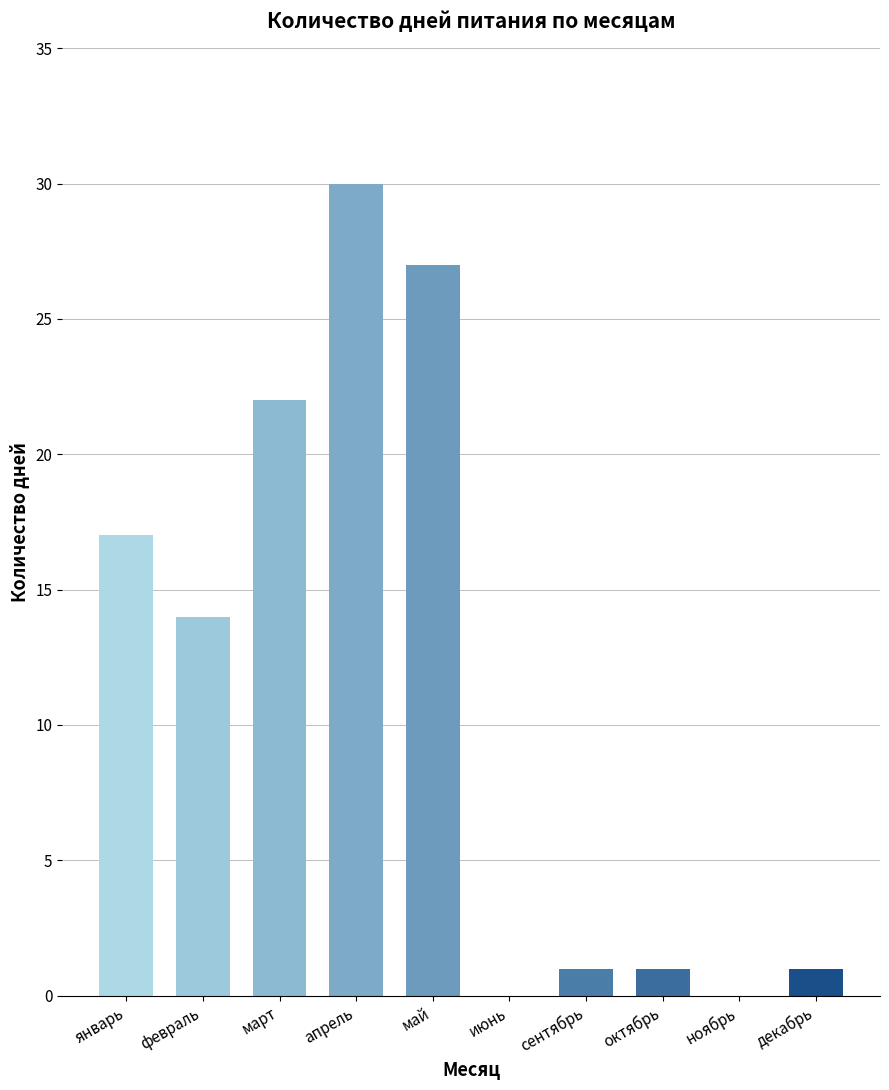

Where does the data first go above 14?

январь